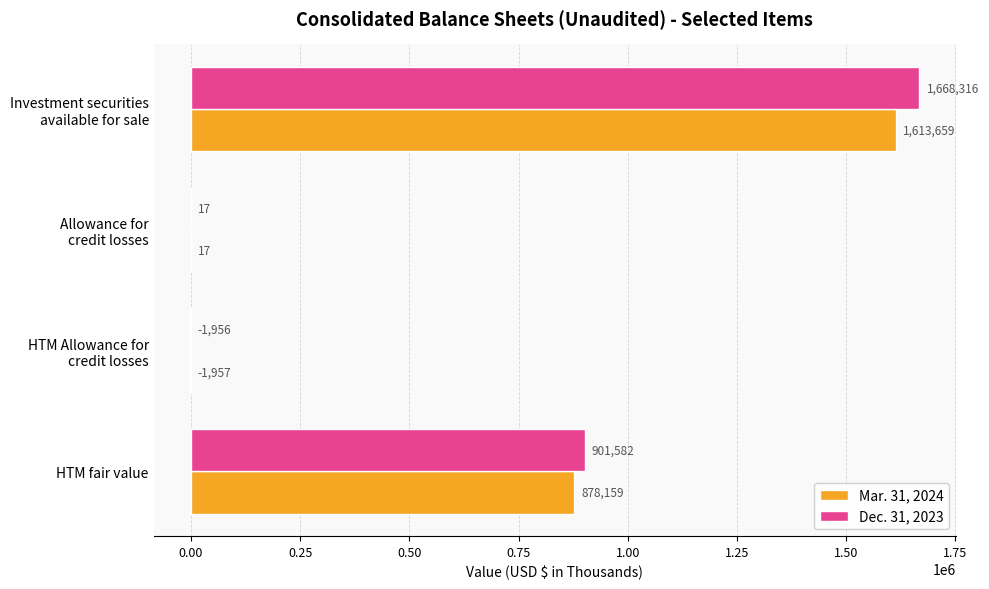

What is the sum of all Dec. 31, 2023 values?

2567959